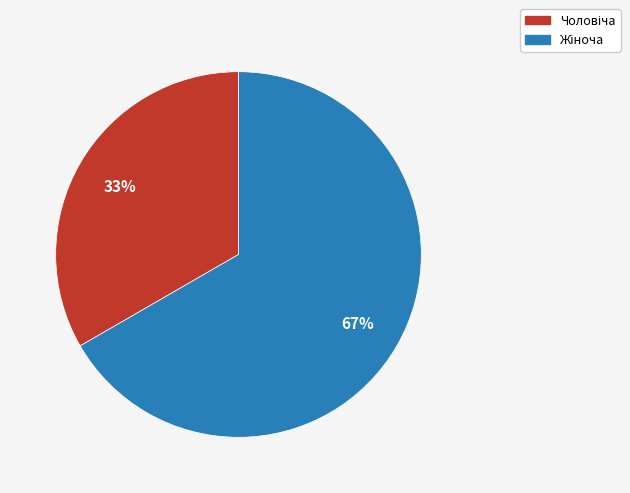

Is there a majority slice in this chart?

Yes